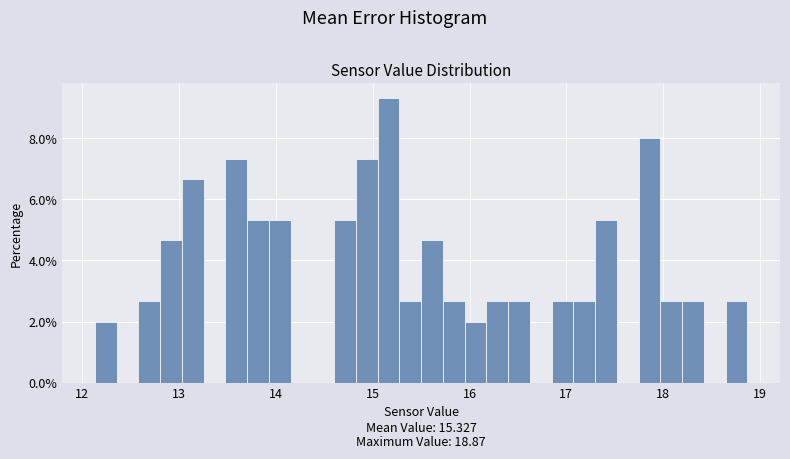

Read against the x-axis, roughly where is the centre of the tallest bar?

15.2